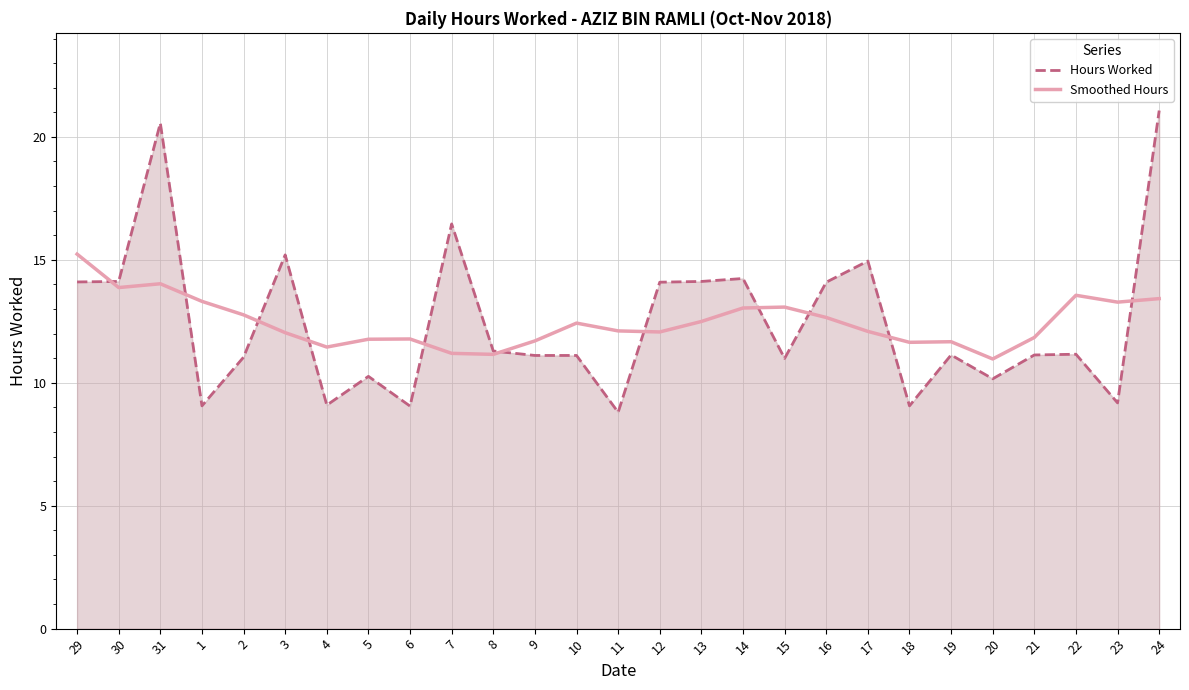

Which series has the widest spread of values?

Hours Worked